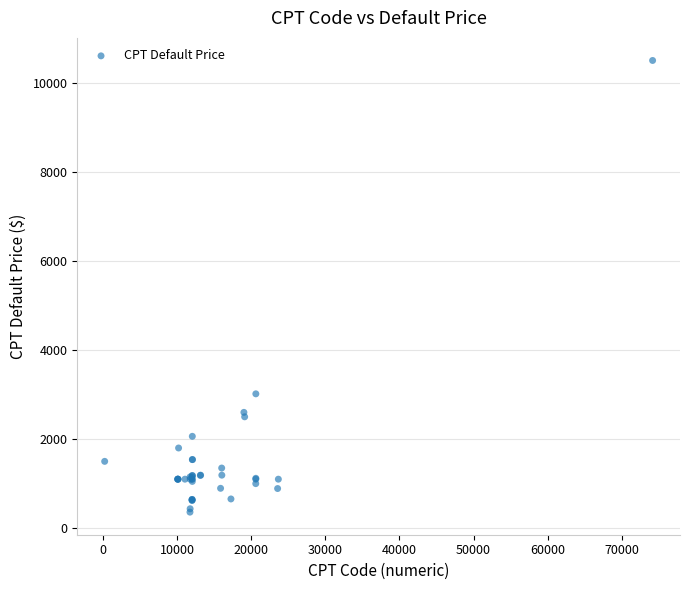

What Y value in the scatter plot is closest to 5430?

3016